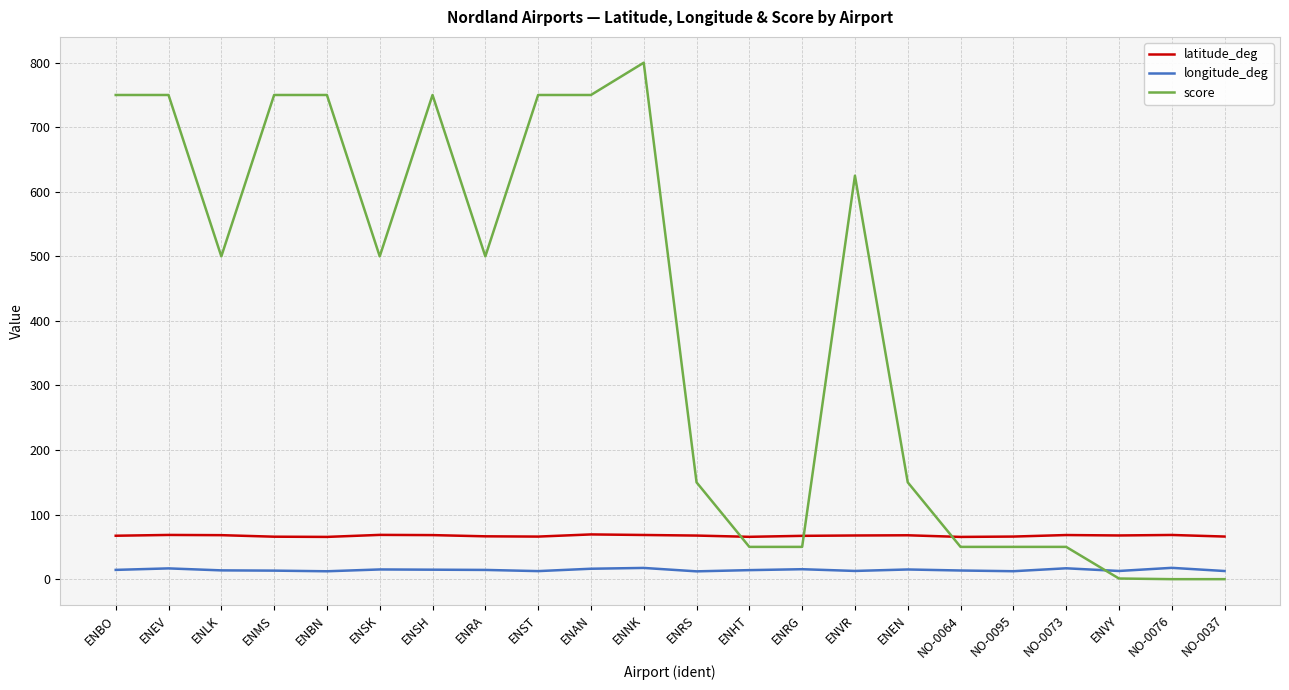

Rank the series by their maximum value, from lowest to highest.

longitude_deg, latitude_deg, score